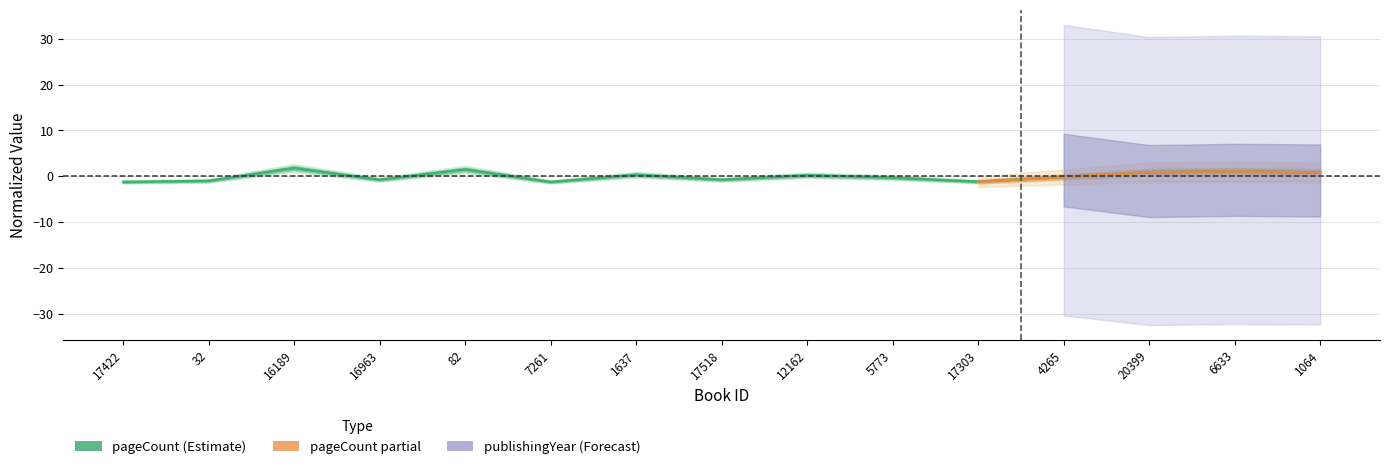

Which has a higher value, 1637 or 17303?

1637